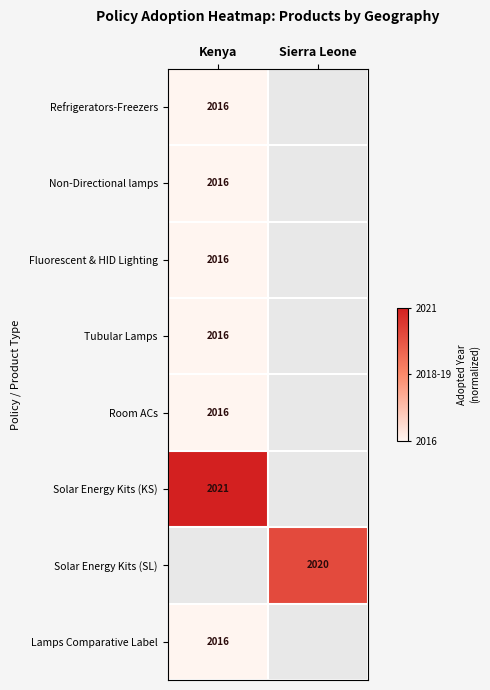

Which has a higher value, Kenya or Sierra Leone?

Sierra Leone